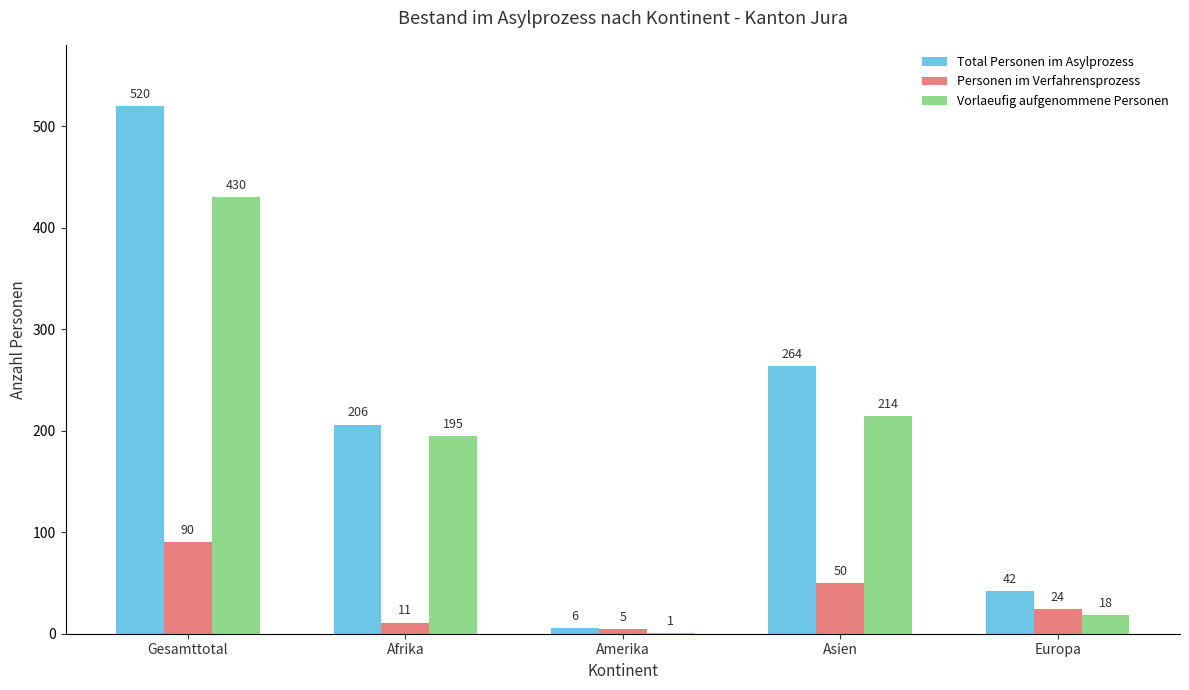

Count the number of categories in the chart.

5